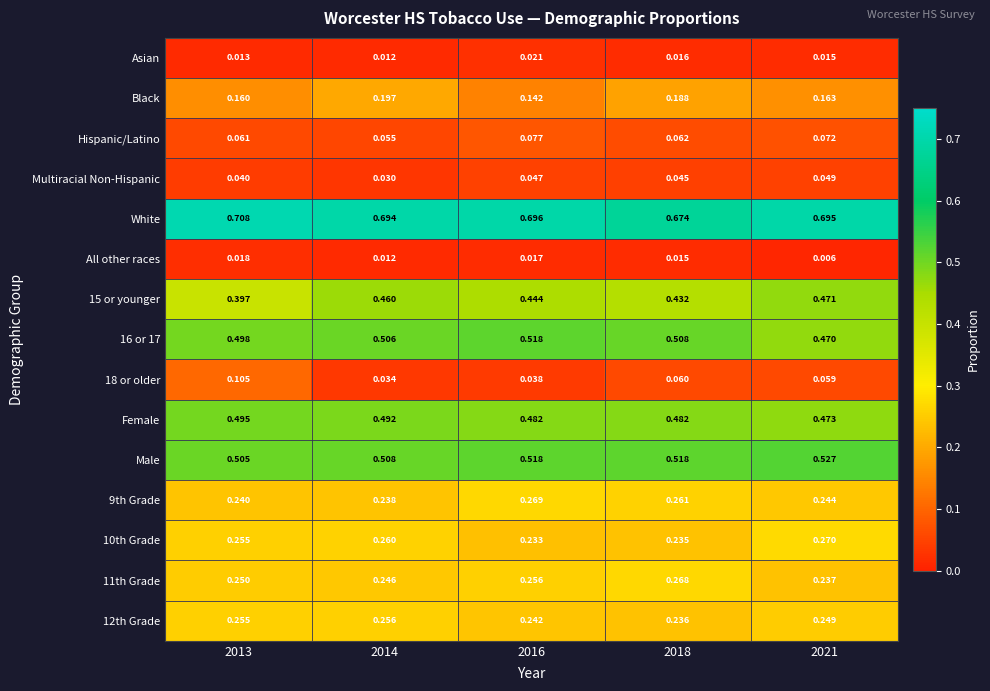

Is the value of Hispanic/Latino at 2018 greater than the value of Black at 2018?

No